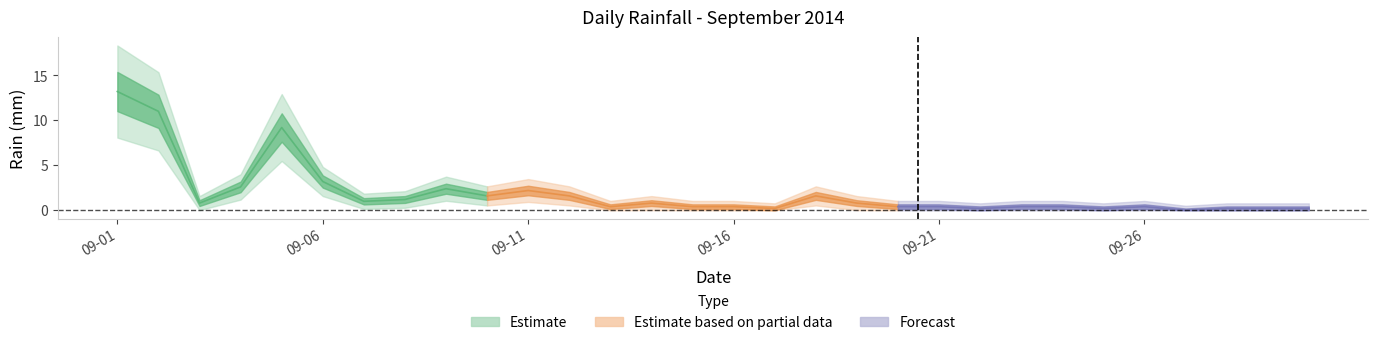

What is the average value?

1.9